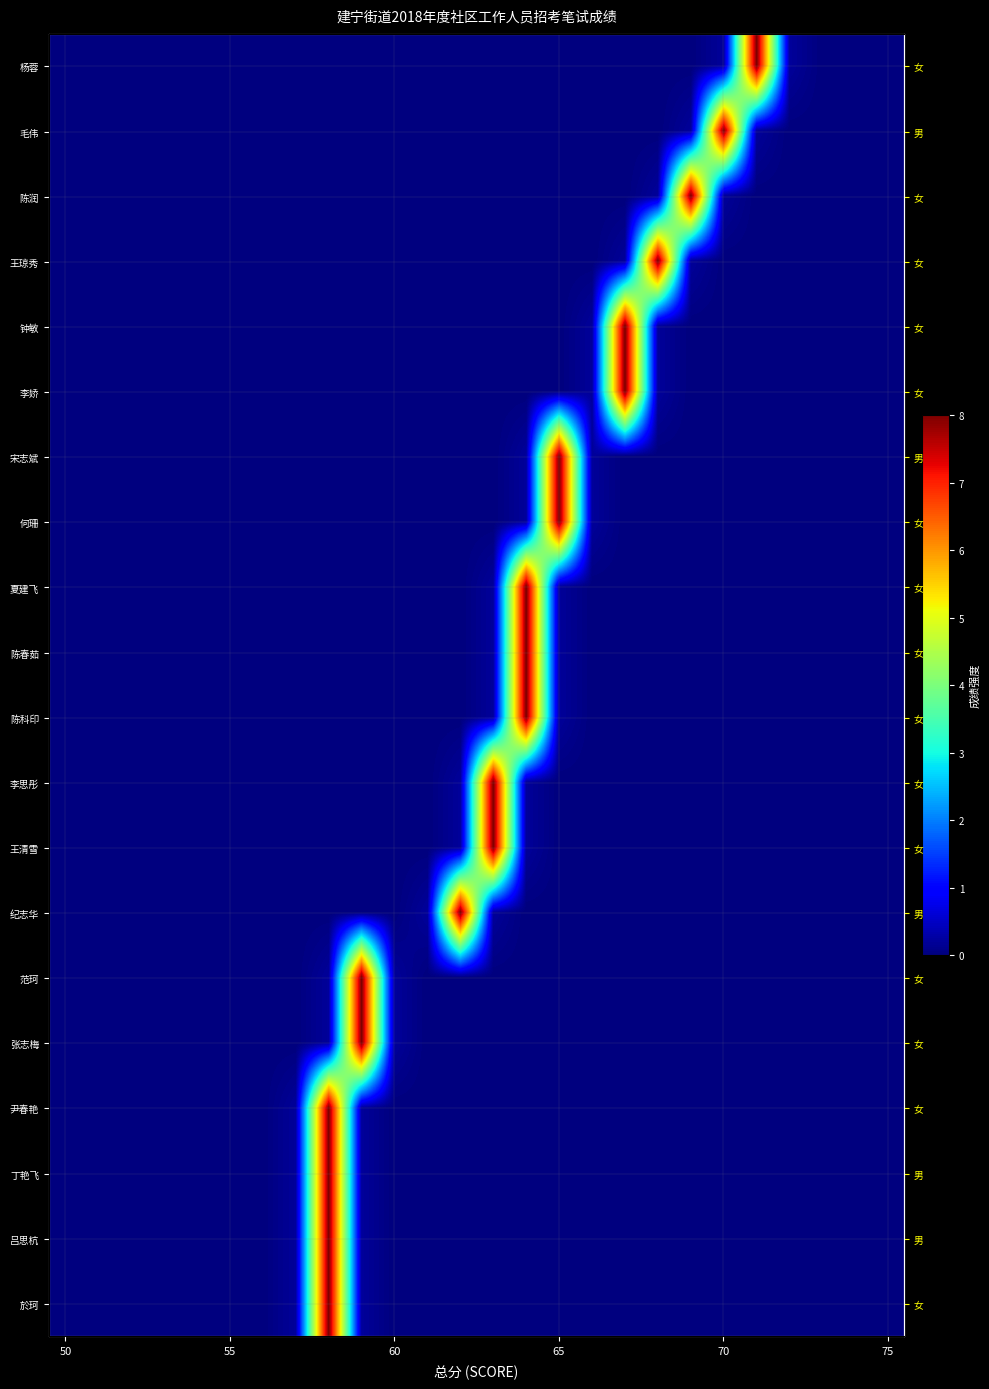

What is the spread (max minus min) of values at 12?

8.0